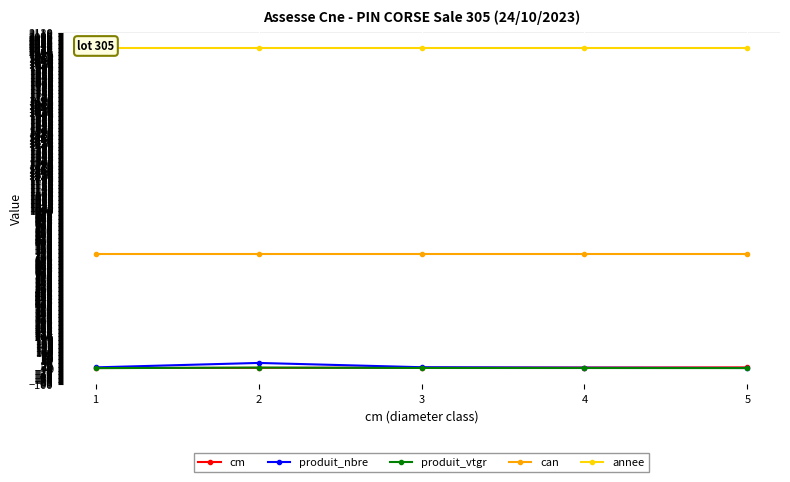

Reading left to right, list all the values displayed in this chart.

cm: 1=1.0	2=2.0	3=3.0	4=4.0	5=5.0
produit_nbre: 1=5.0	2=33.0	3=6.0	4=3.0	5=1.0
produit_vtgr: 1=0.2	2=3.6	3=1.2	4=0.9	5=0.5
can: 1=724.0	2=724.0	3=724.0	4=724.0	5=724.0
annee: 1=2023.0	2=2023.0	3=2023.0	4=2023.0	5=2023.0